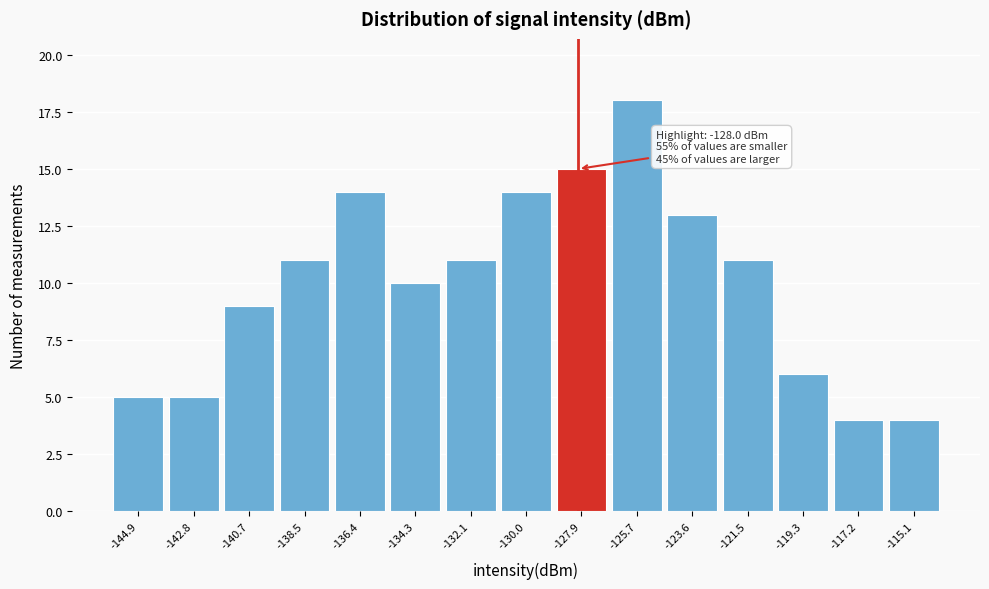

Over which range of the x-axis is the bar tallest?

-127.0 to -124.5